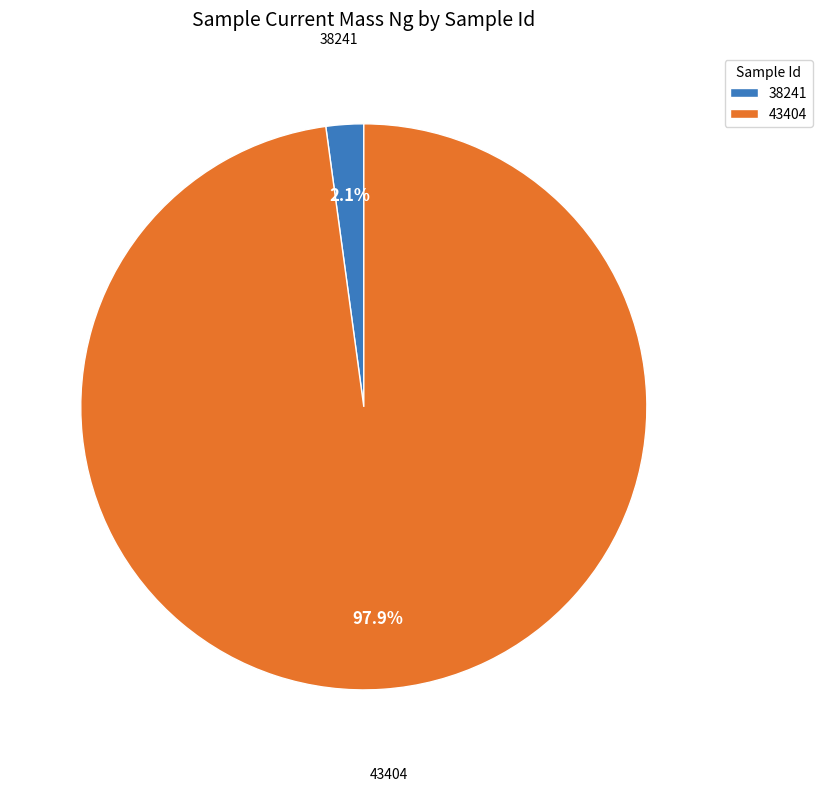

Which category has the biggest portion of the pie?

43404